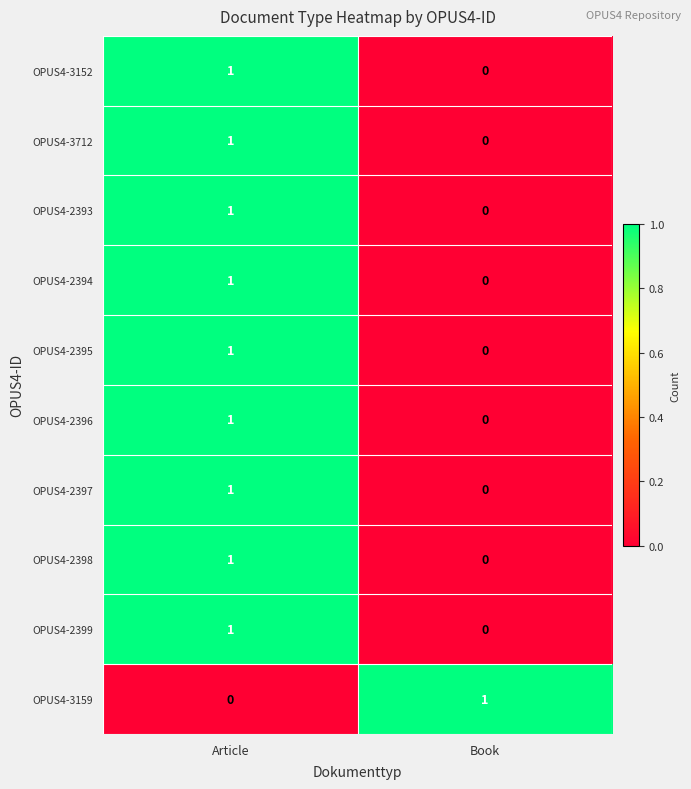

Reading left to right, transcribe all the data shown in this chart.

OPUS4-3152: 1	0
OPUS4-3712: 1	0
OPUS4-2393: 1	0
OPUS4-2394: 1	0
OPUS4-2395: 1	0
OPUS4-2396: 1	0
OPUS4-2397: 1	0
OPUS4-2398: 1	0
OPUS4-2399: 1	0
OPUS4-3159: 0	1